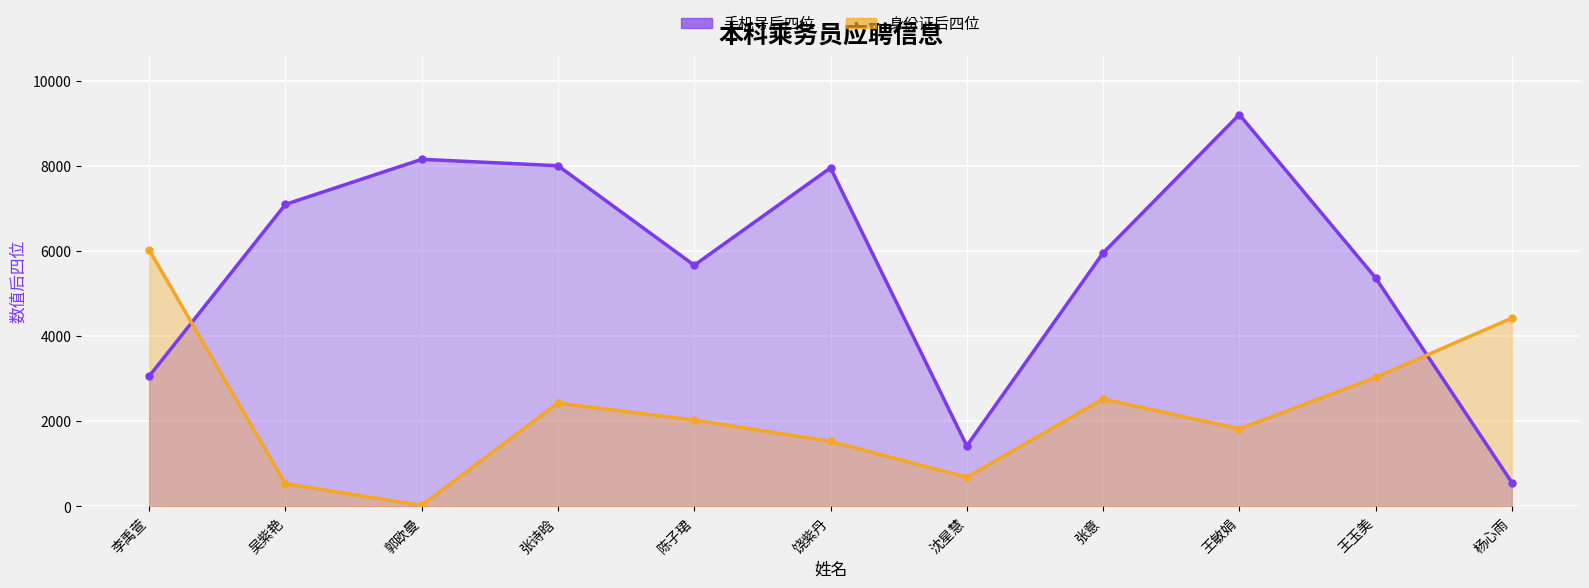

What is the value of the 3rd point from the left?

8152